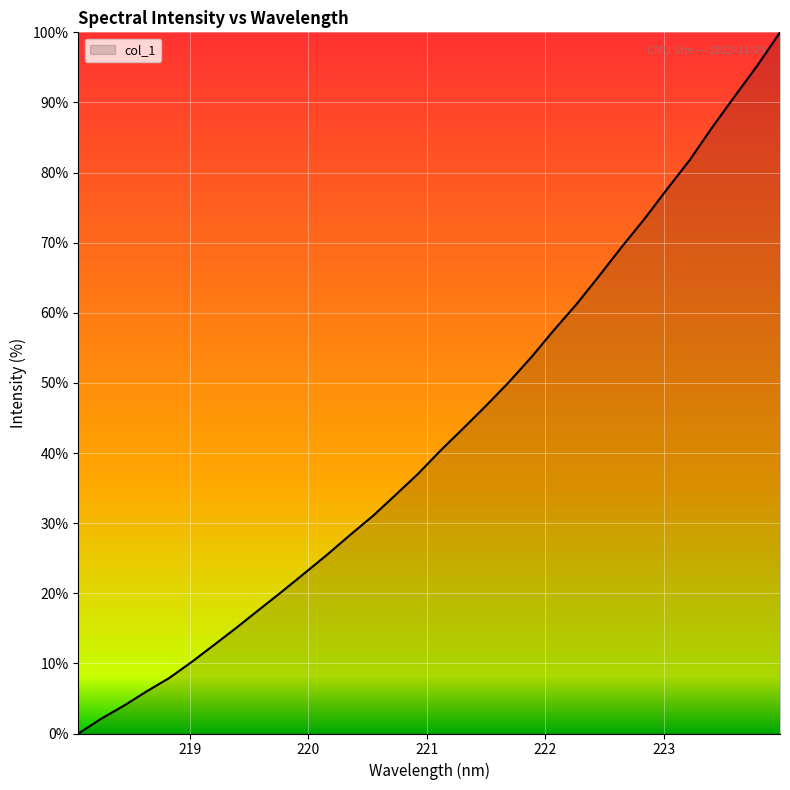

What is the maximum value shown in the chart?

100.0